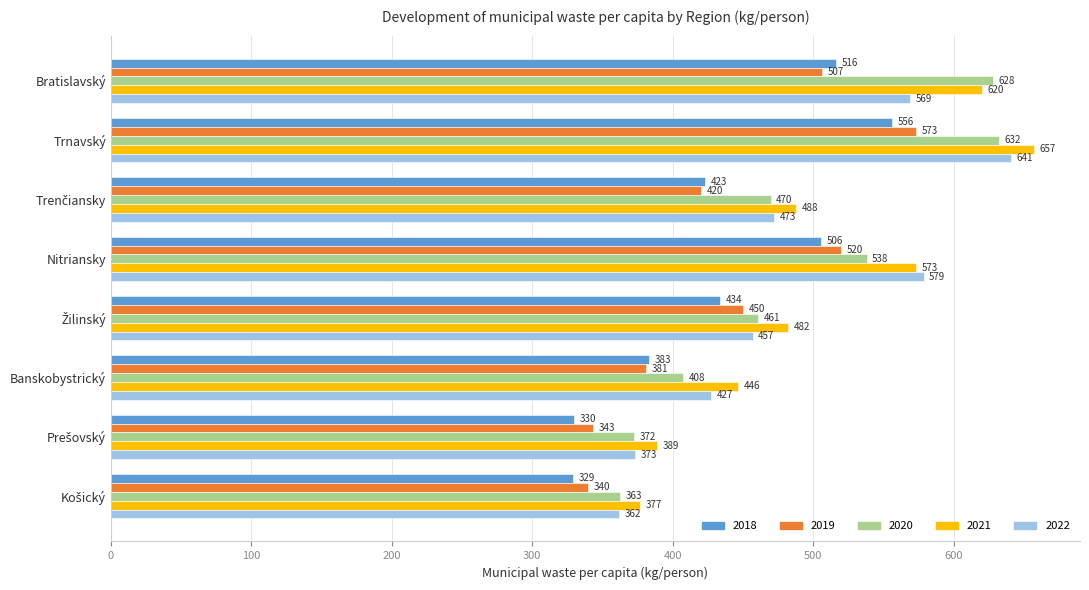

At Trnavský, list the series in order from largest to smallest.

2021, 2022, 2020, 2019, 2018